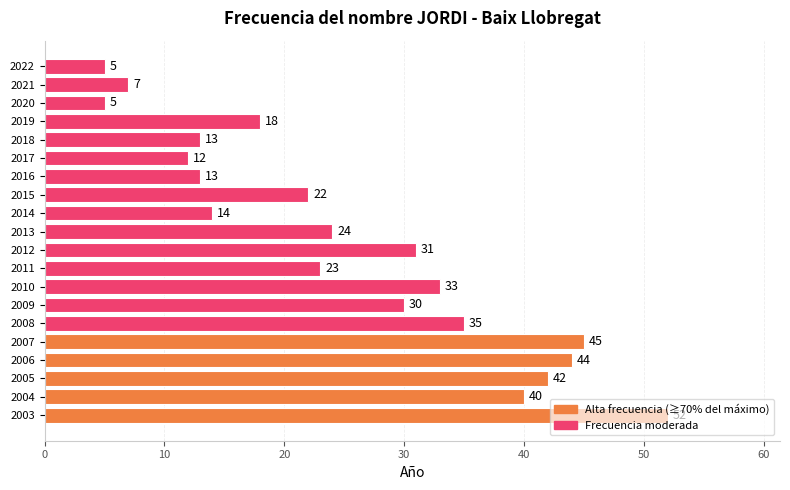

What is the approximate value at 2009?

30